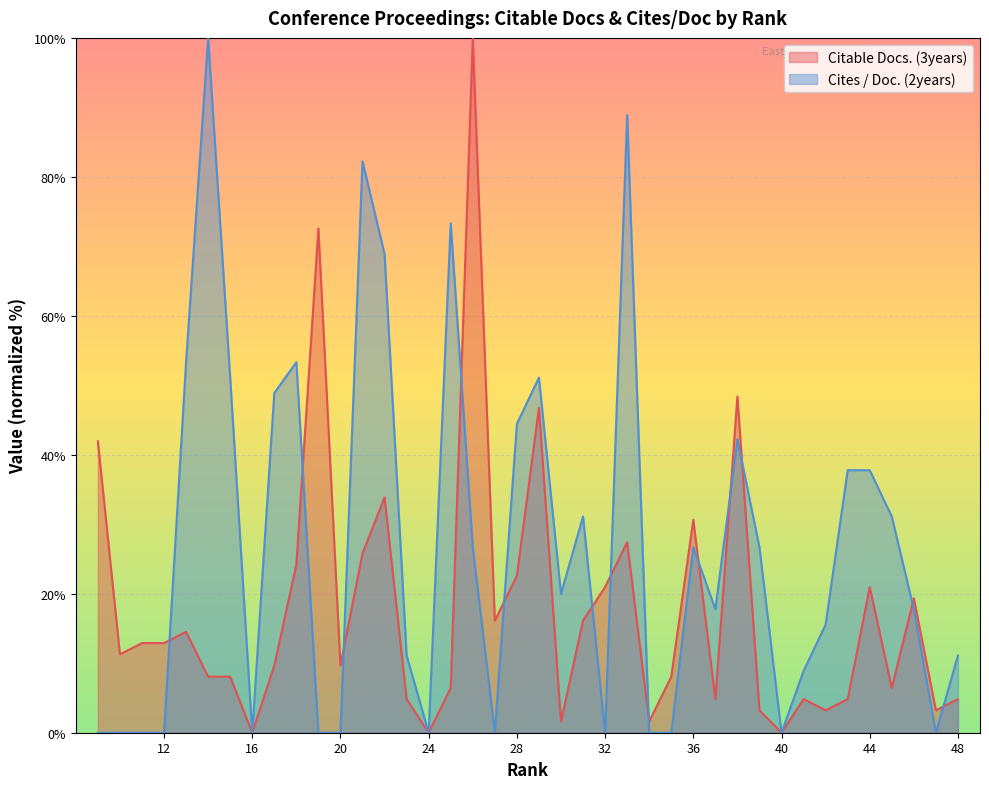

How many values in the Citable Docs. (3years) series exceed 11?

20